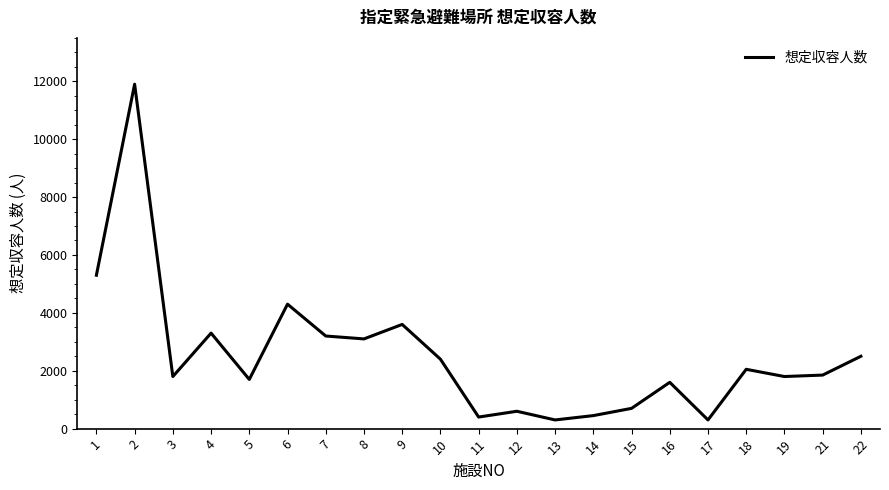

Does the chart display data point markers on the line(s)?

No